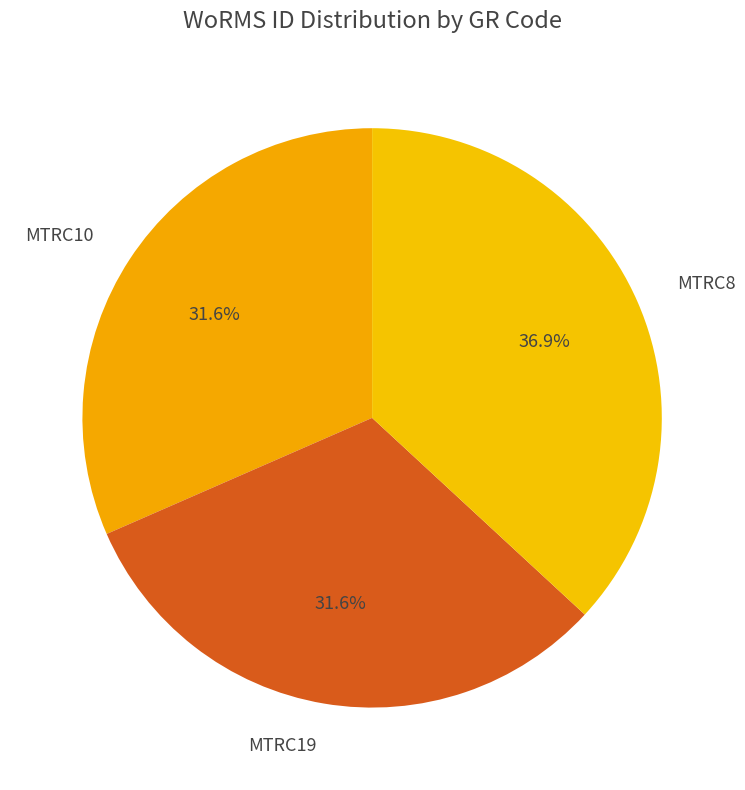

What percentage do MTRC19 and MTRC8 together represent?

68.4%